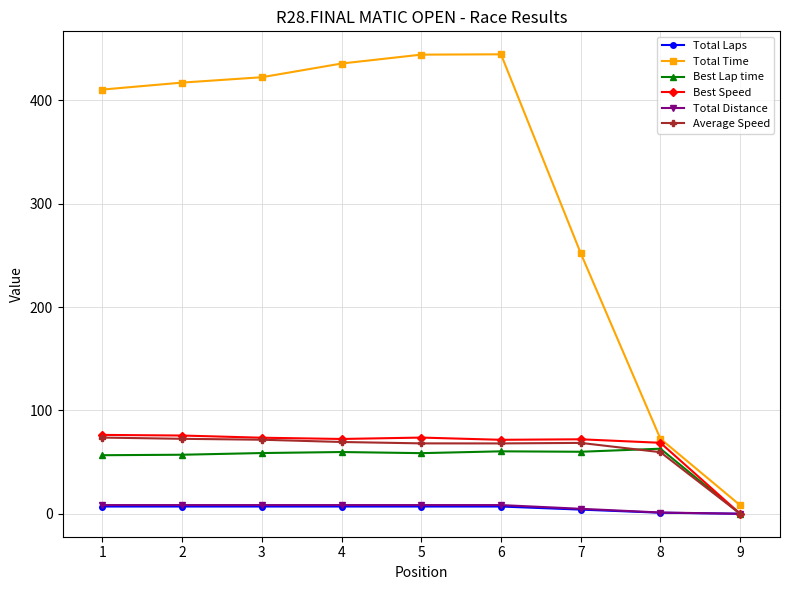

The value of Total Time at 1 is 410.4. True or false?

True